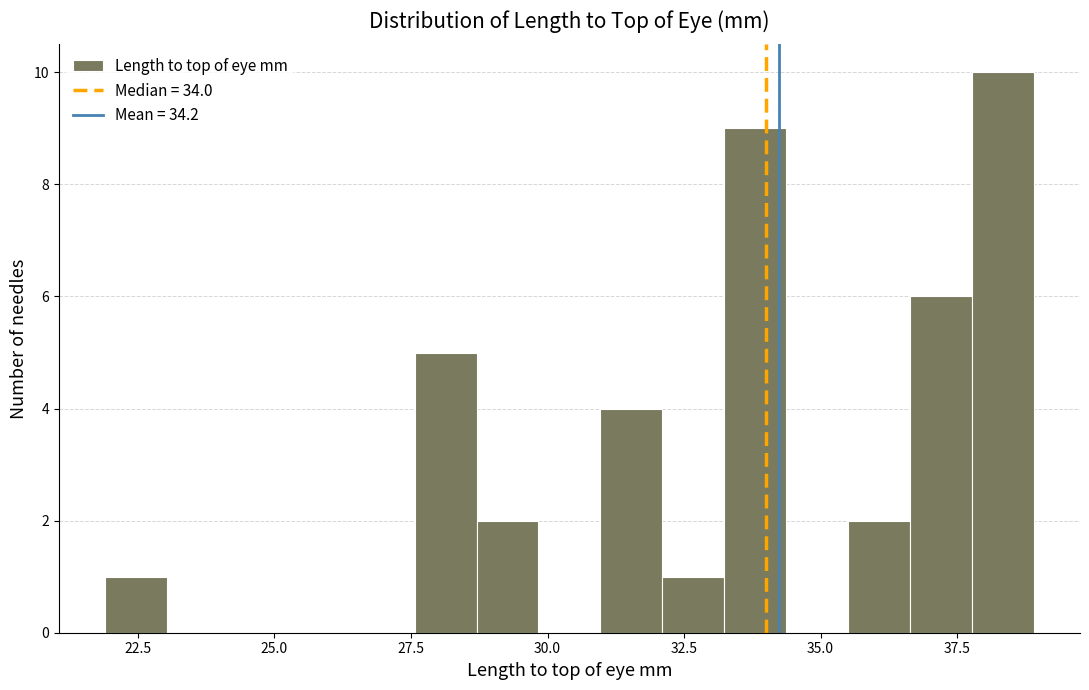

Around what value on the x-axis is the tallest bar? Give the approximate position of its centre, as read against the axis.

38.5